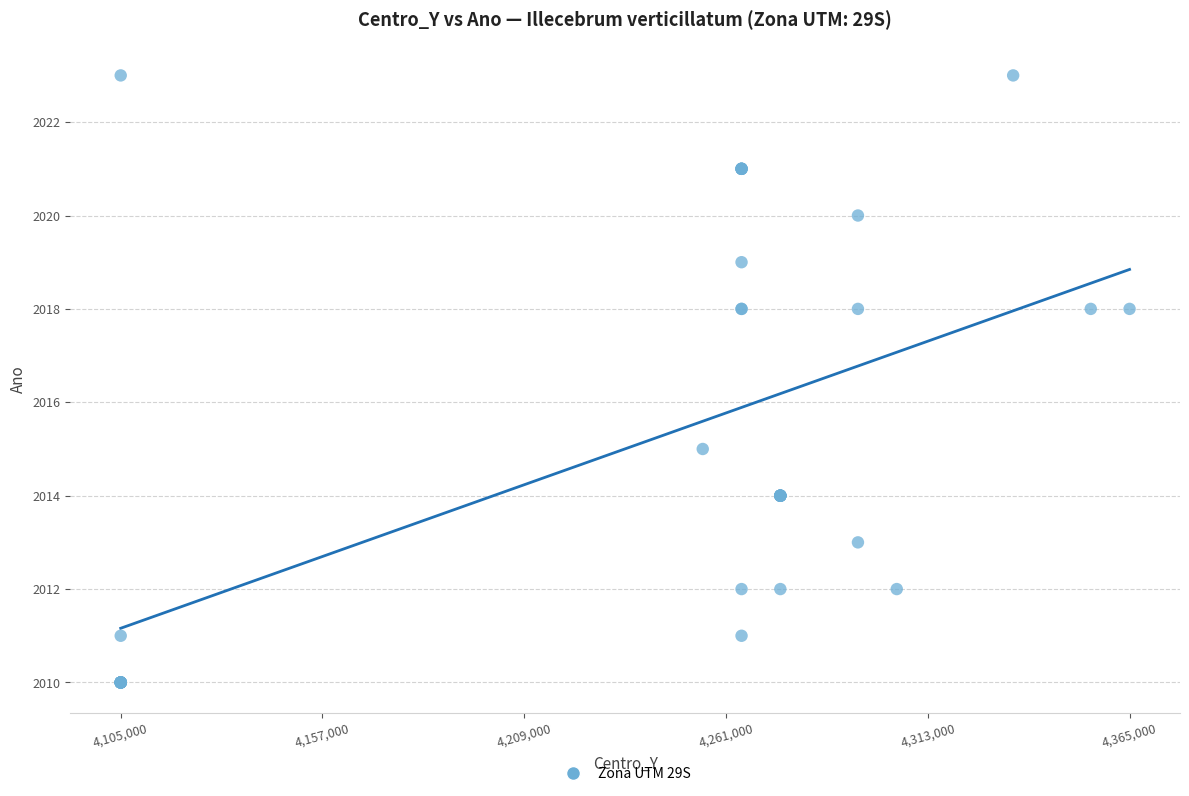

What Y value in the scatter plot is closest to 2016?

2015